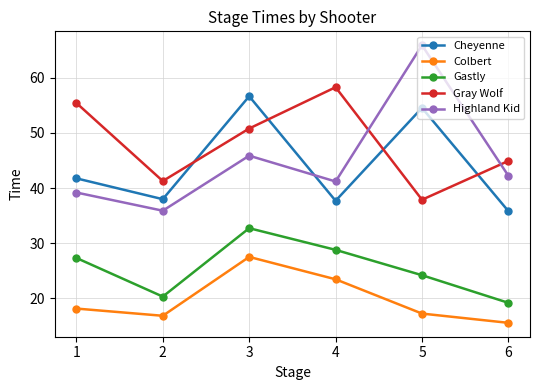

Where is the first local minimum for Gastly?

2